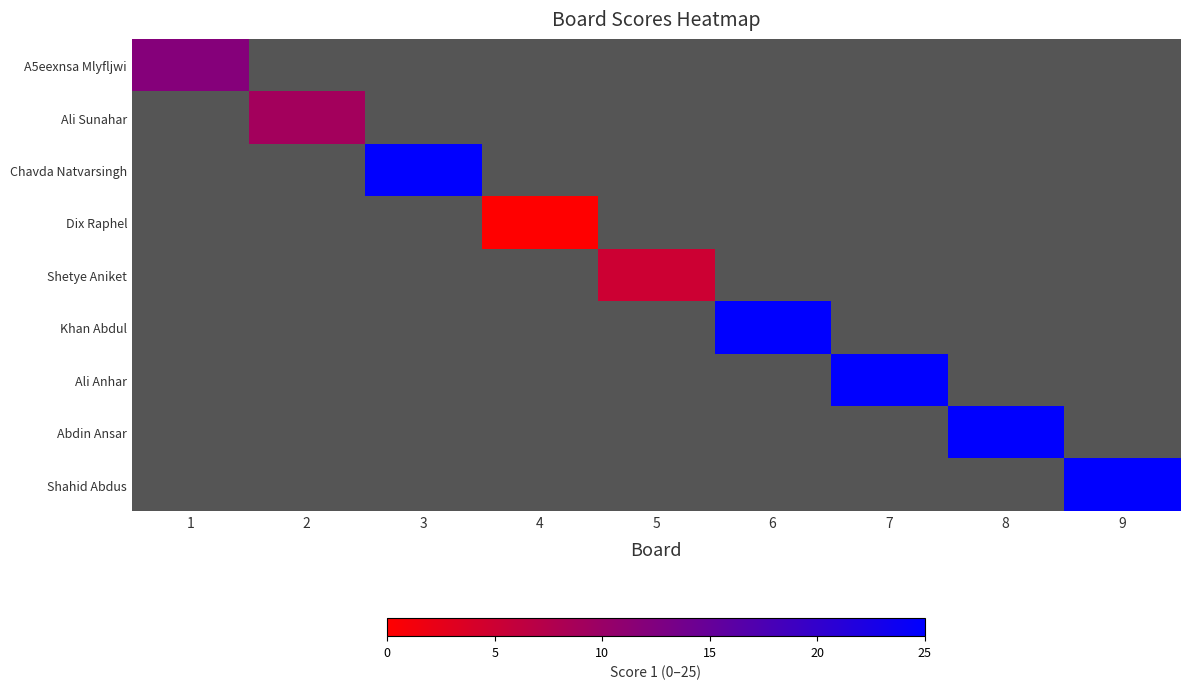

Between 9 and 8, which is larger?

8